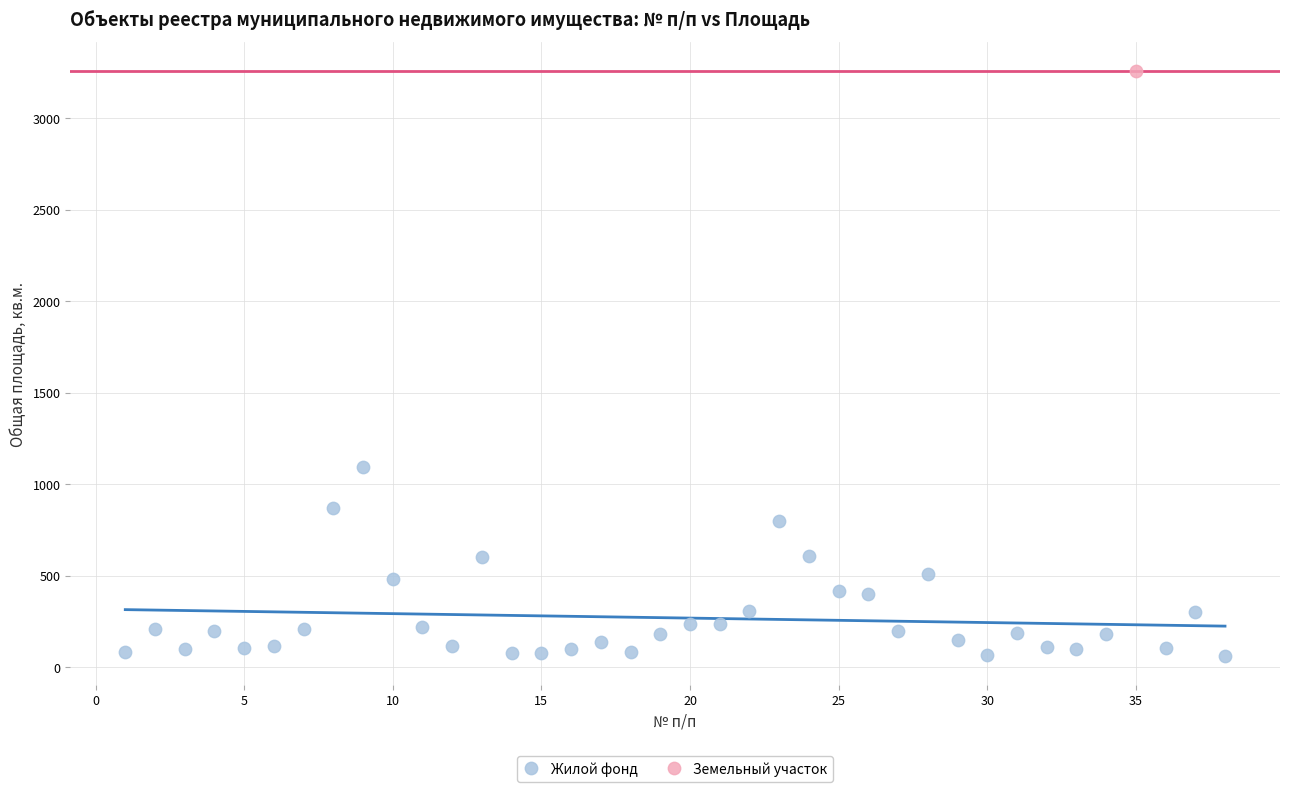

What are all the series names shown in the legend?

Жилой фонд, Земельный участок